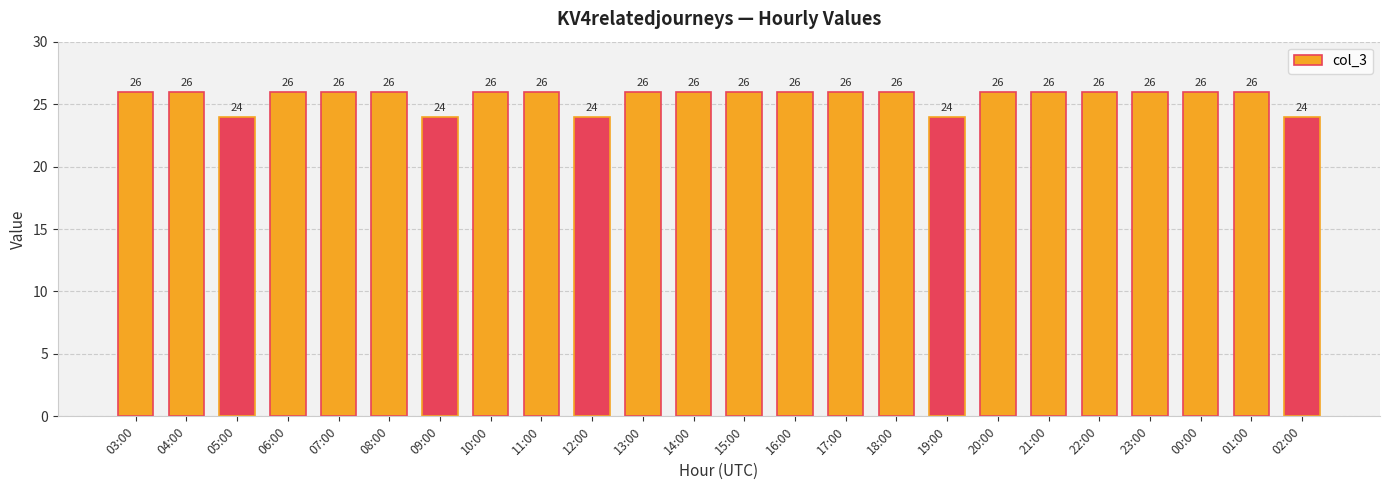

What is the ratio of the value at 09:00 to the value at 19:00?

1.0